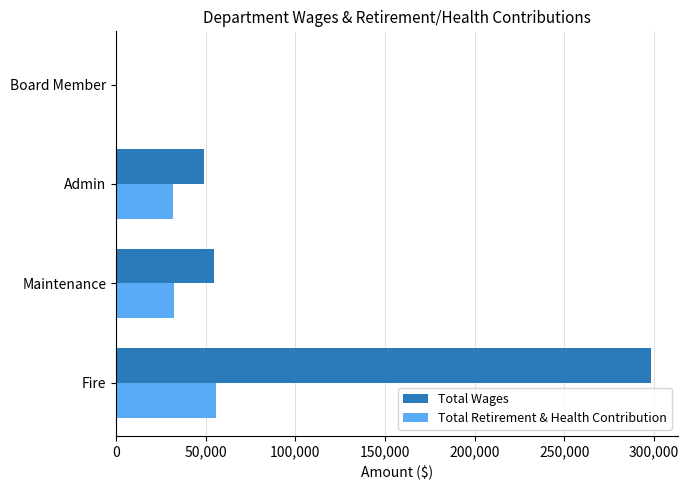

Which label corresponds to the largest value in the chart?

Fire